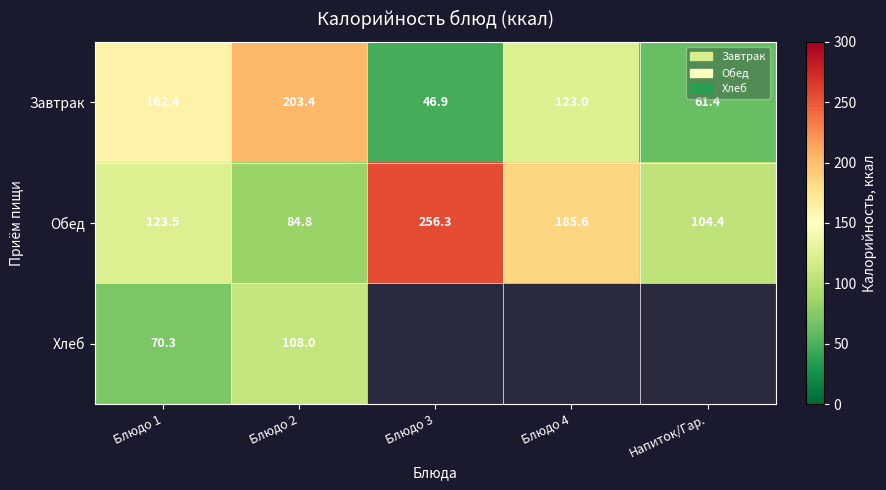

Rank the series at Блюдо 2 from lowest to highest value.

Обед, Хлеб, Завтрак